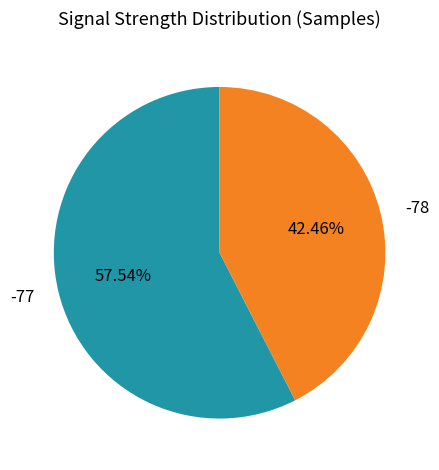

Rank the categories by value from lowest to highest.

-78, -77